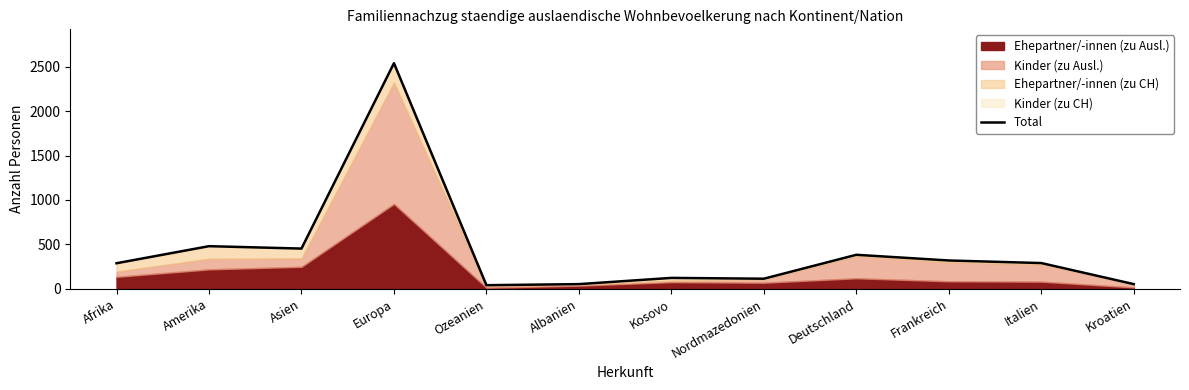

Reading left to right, what are all the values shown in this chart?

288	480	453	2539	41	53	123	114	383	319	290	53